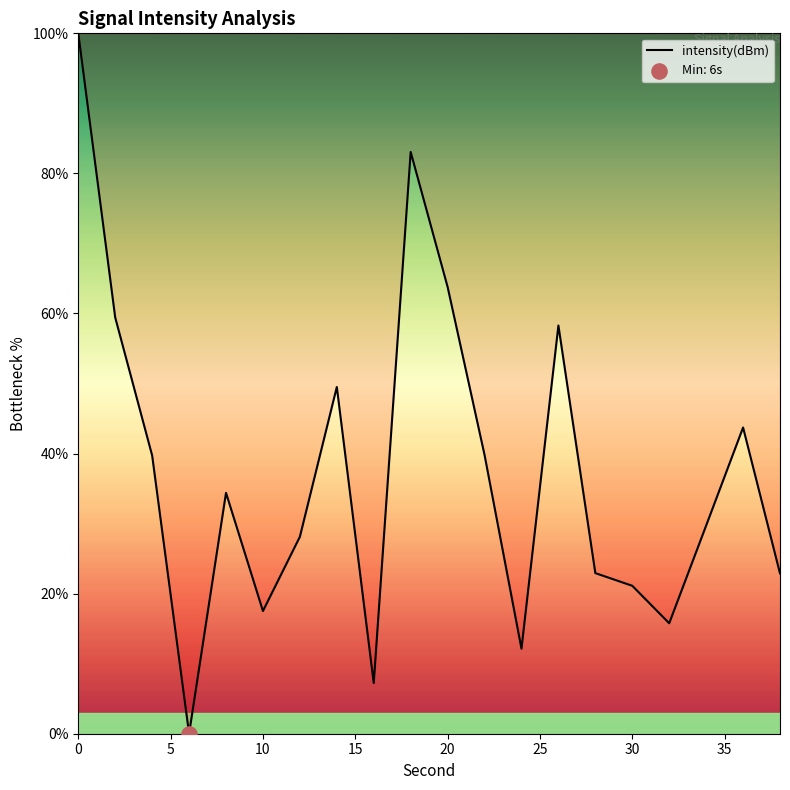

What is the greatest value displayed?

100.0